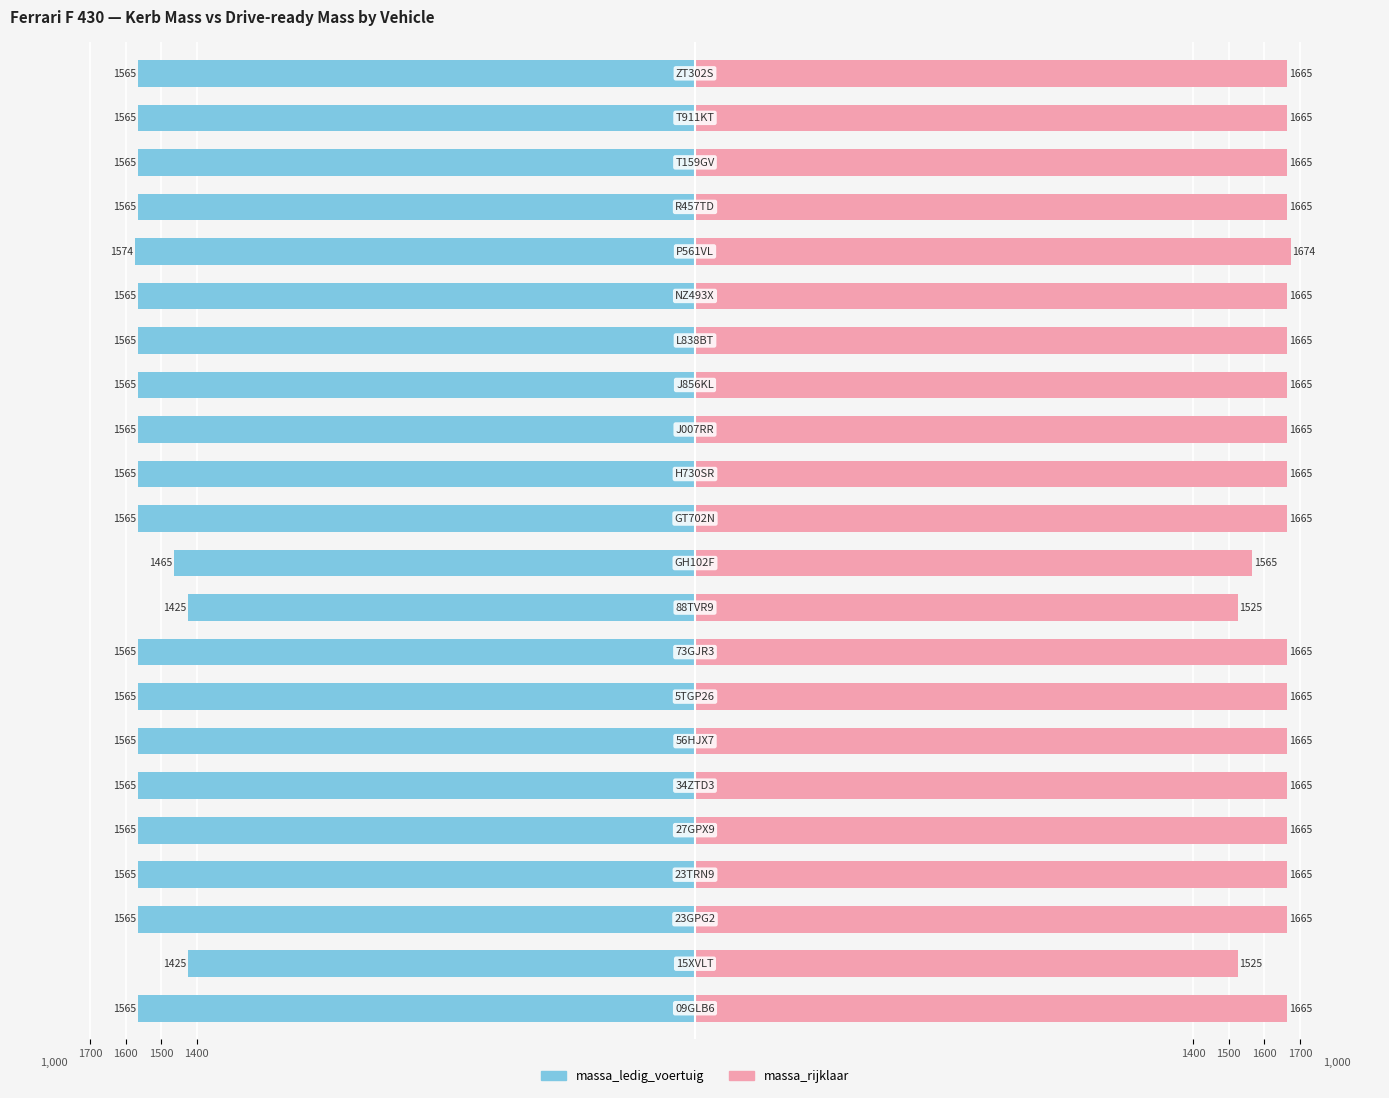

How many series are shown in this chart?

2